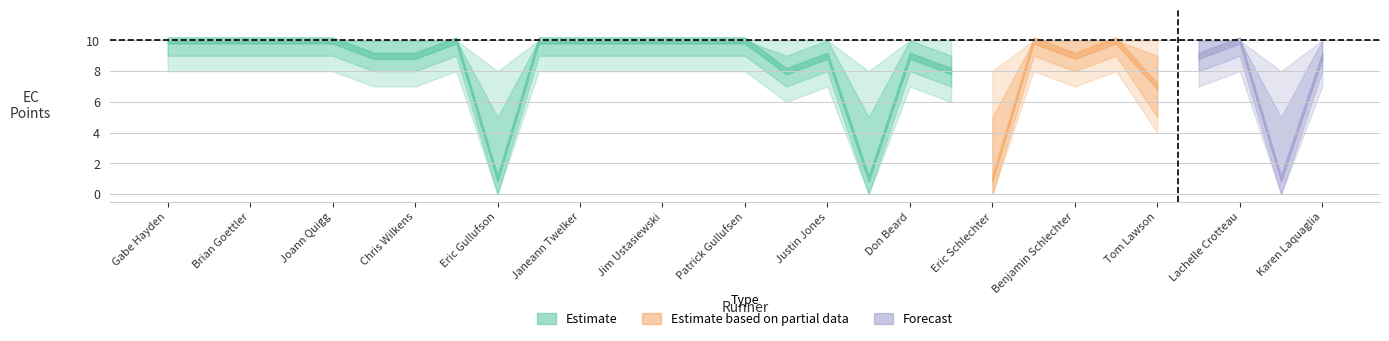

True or false: EC Points lower2 and EC Points cross at least once.

False